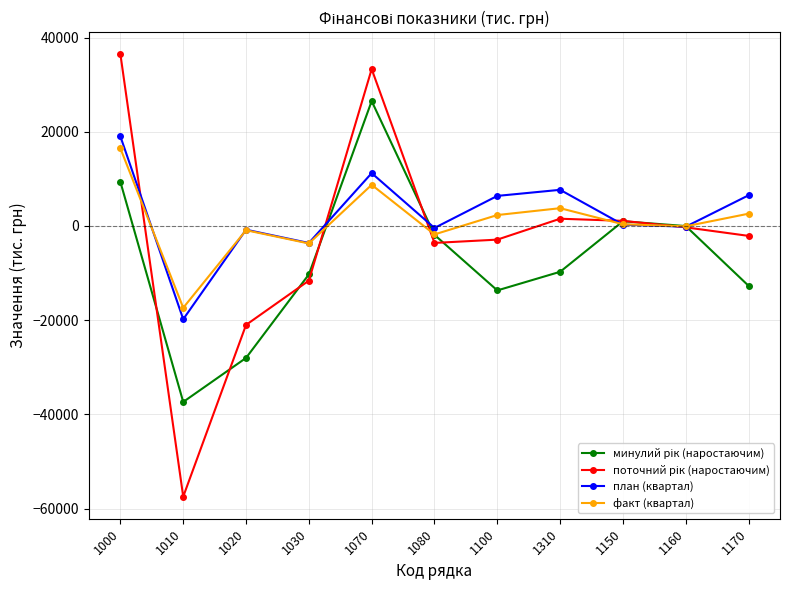

What is the highest value of the план (квартал) series?

19000